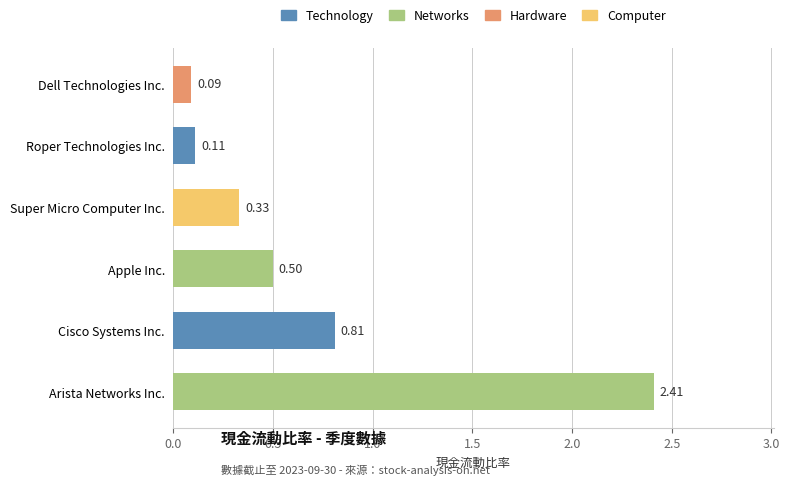

Rank the categories by value from lowest to highest.

Dell Technologies Inc., Roper Technologies Inc., Super Micro Computer Inc., Apple Inc., Cisco Systems Inc., Arista Networks Inc.